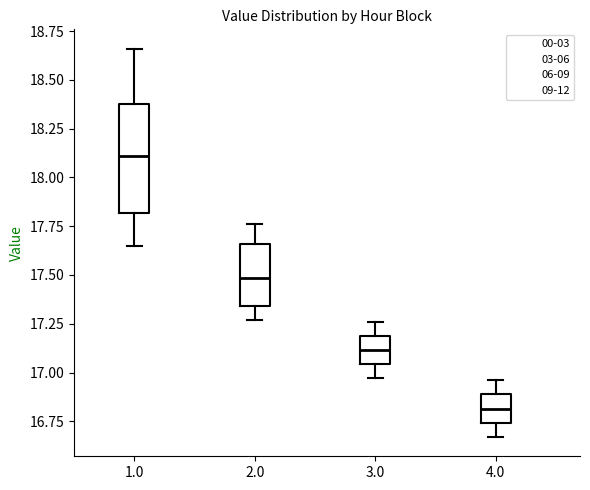

Reading left to right, read every box against the y-axis: the position of its median line, the range the box covers, and the ends of its whiskers. The values are not printed on the chart, so give them approximately, as read against the axis.

1.0: median 18.10, box 17.80 to 18.40, whiskers 17.65 to 18.65
2.0: median 17.50, box 17.35 to 17.65, whiskers 17.25 to 17.75
3.0: median 17.10, box 17.05 to 17.20, whiskers 16.95 to 17.25
4.0: median 16.80, box 16.75 to 16.90, whiskers 16.65 to 16.95